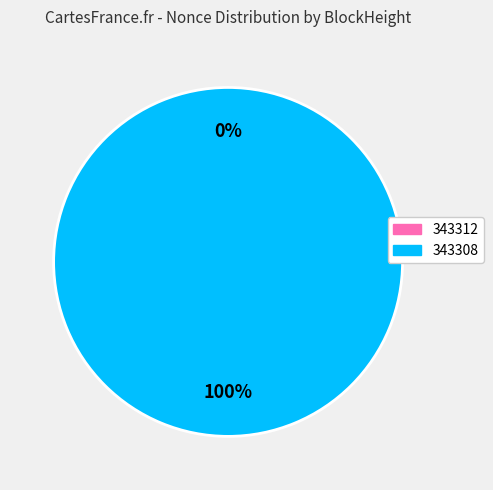

How many segments does this pie chart have?

2